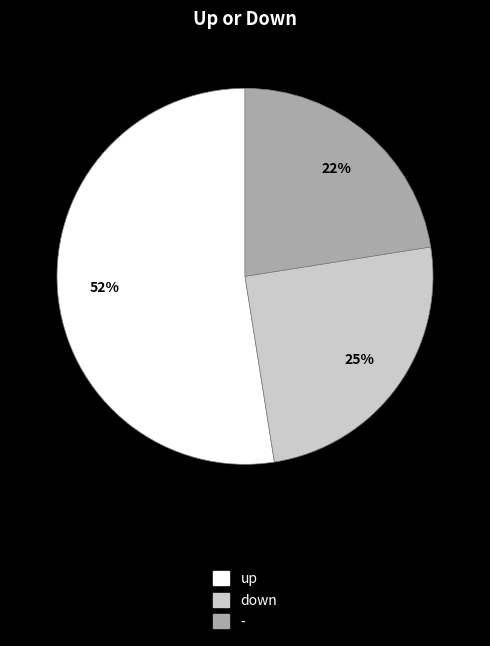

Which category has the biggest portion of the pie?

up